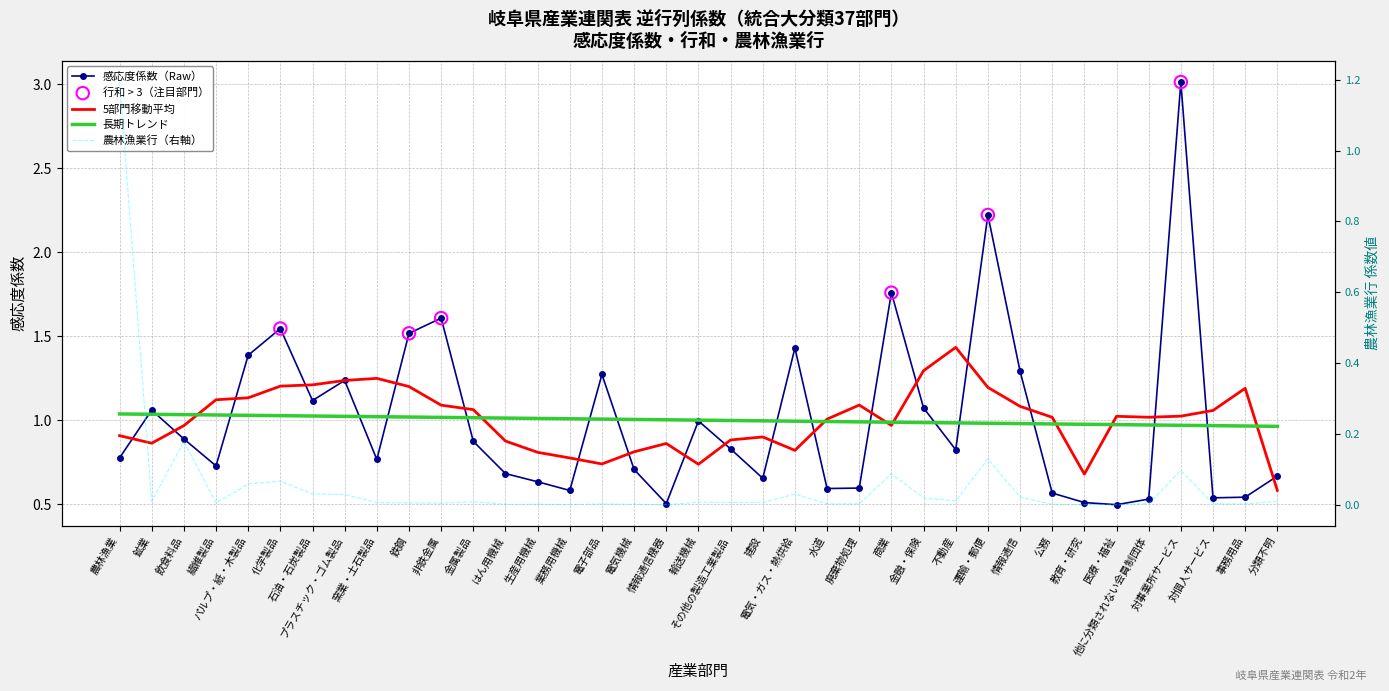

At which category is the sum across all series the highest?

対事業所サービス